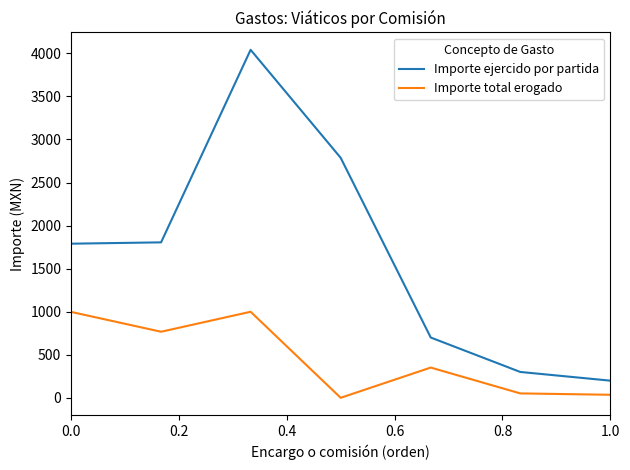

True or false: Importe ejercido por partida and Importe total erogado intersect in this chart.

False